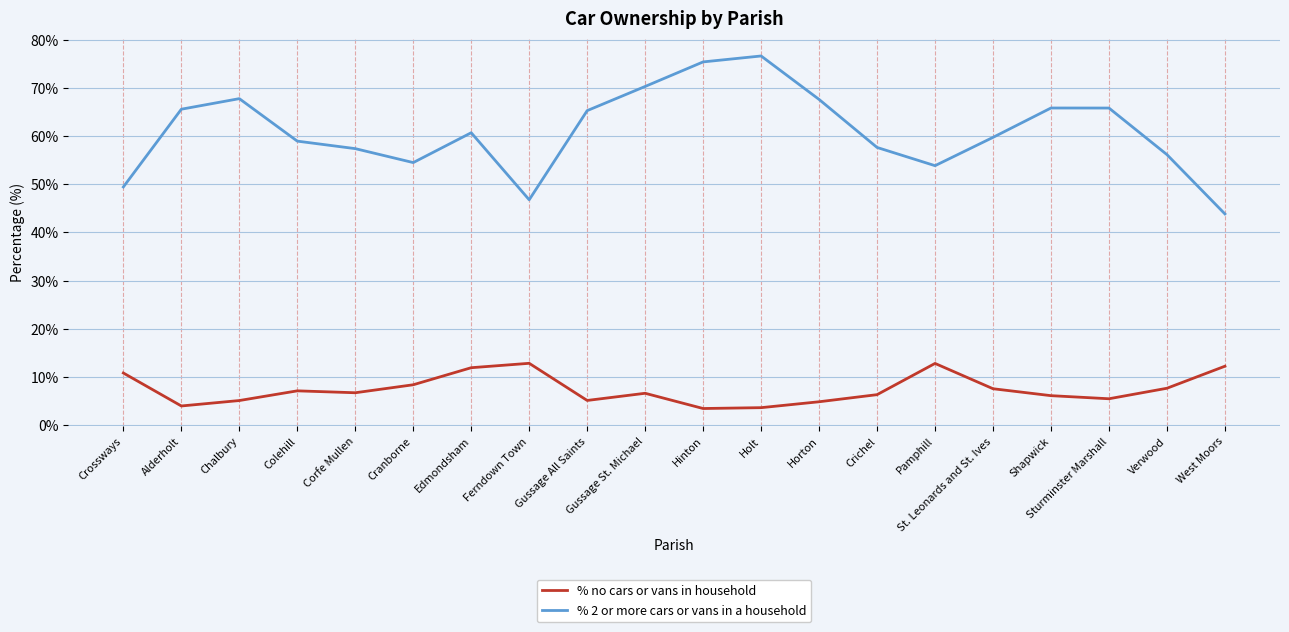

What is the sum of all % no cars or vans in household values?

148.3